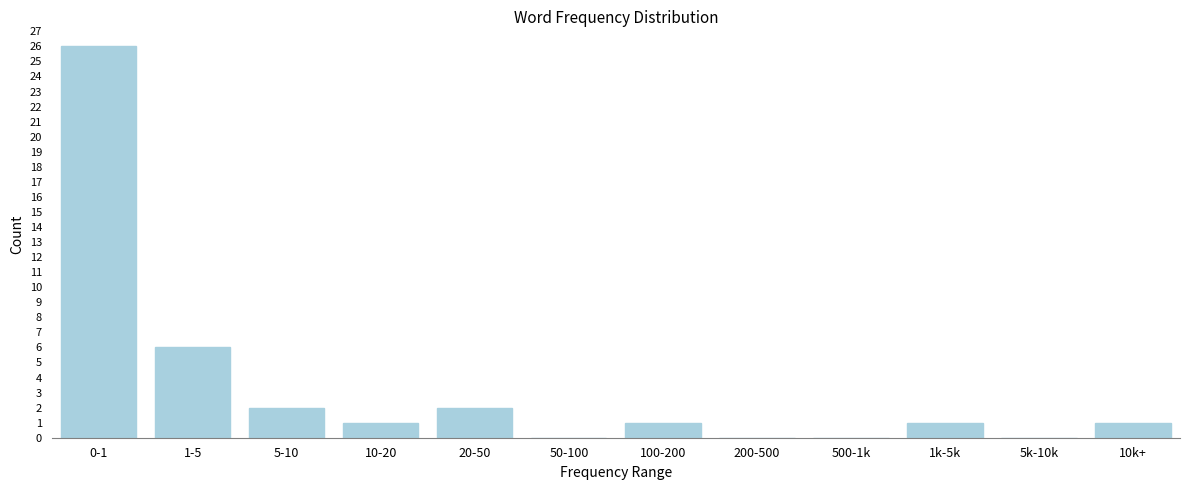

Reading right to left, list all the values displayed in this chart.

10k+=1	5k-10k=0	1k-5k=1	500-1k=0	200-500=0	100-200=1	50-100=0	20-50=2	10-20=1	5-10=2	1-5=6	0-1=26